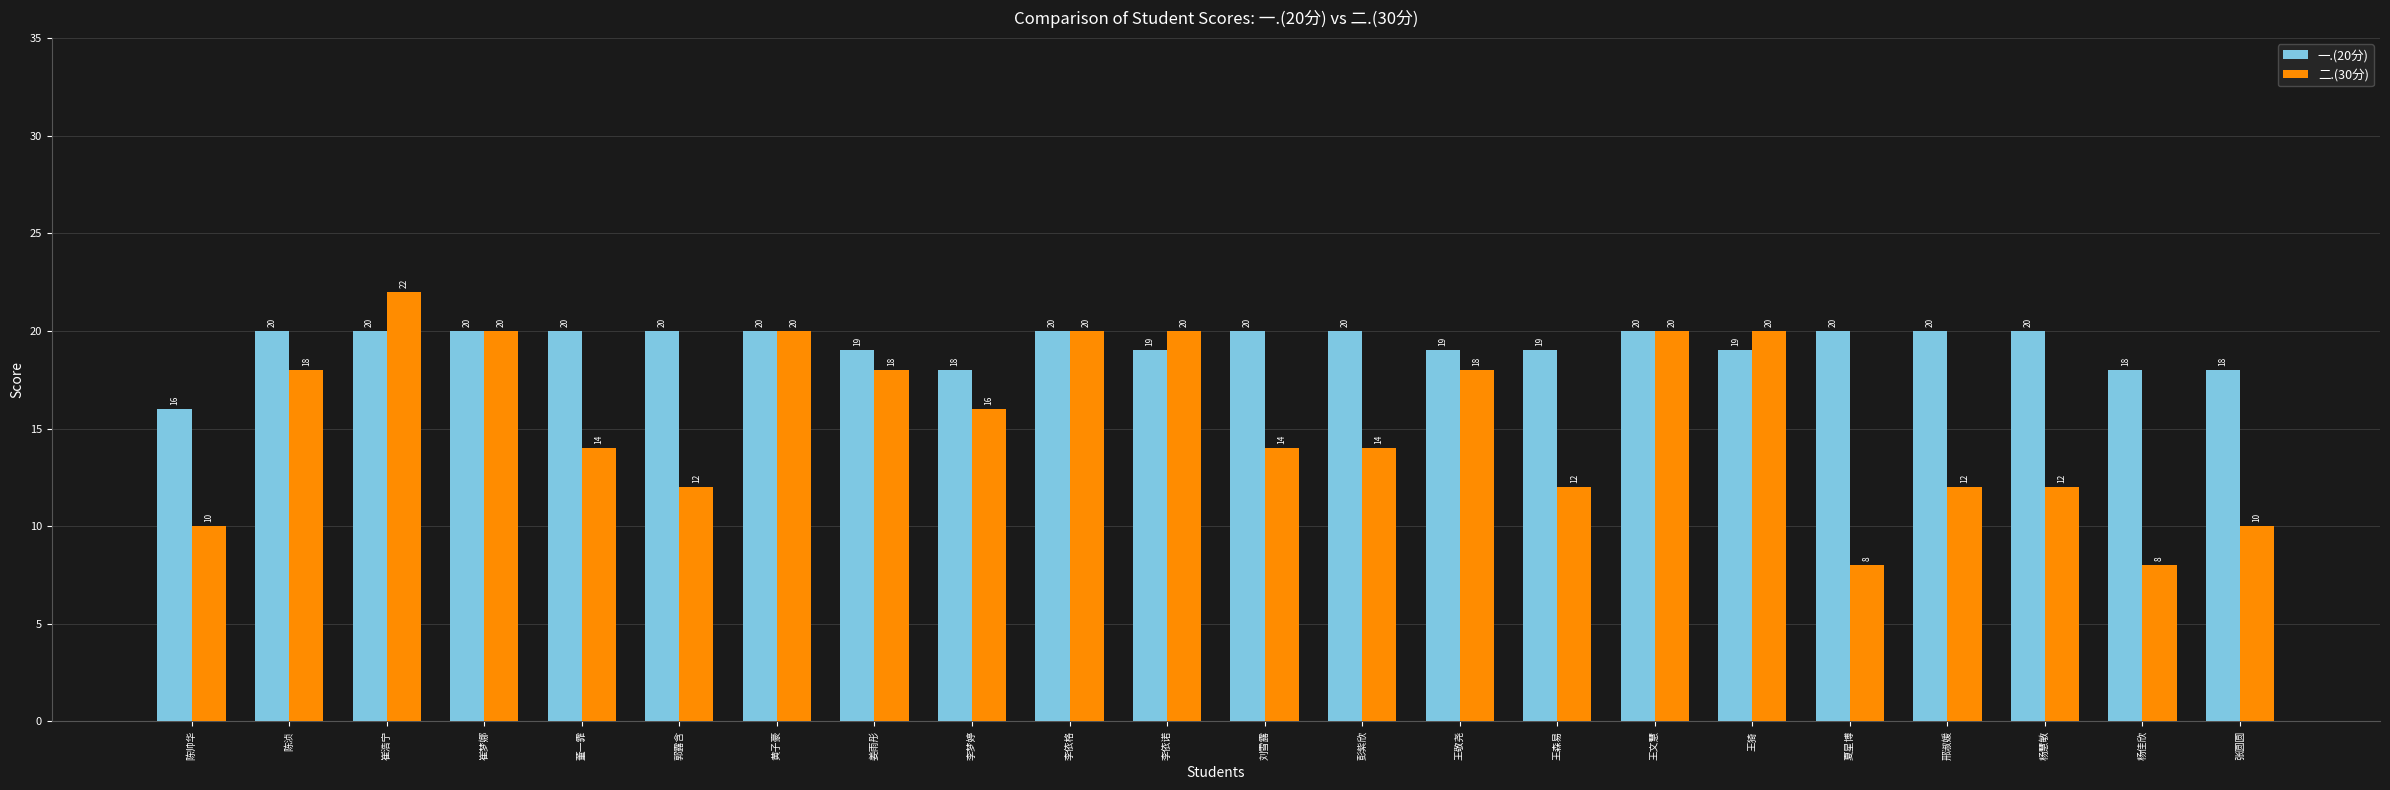

True or false: 一.(20分) has a value of 18 at 杨佳欣.

True